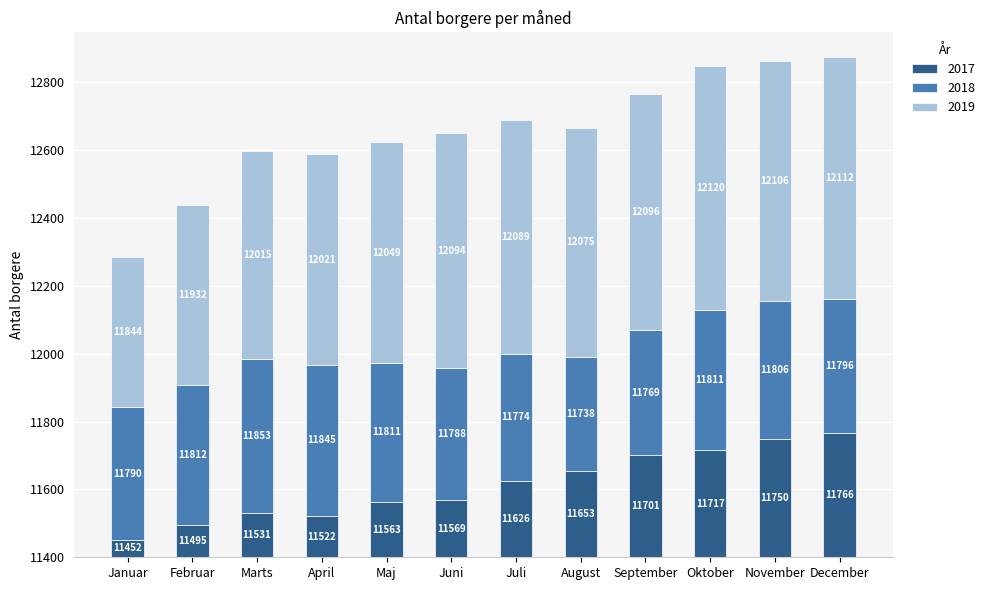

Is it true that 2019 equals 458 at Juli?

False